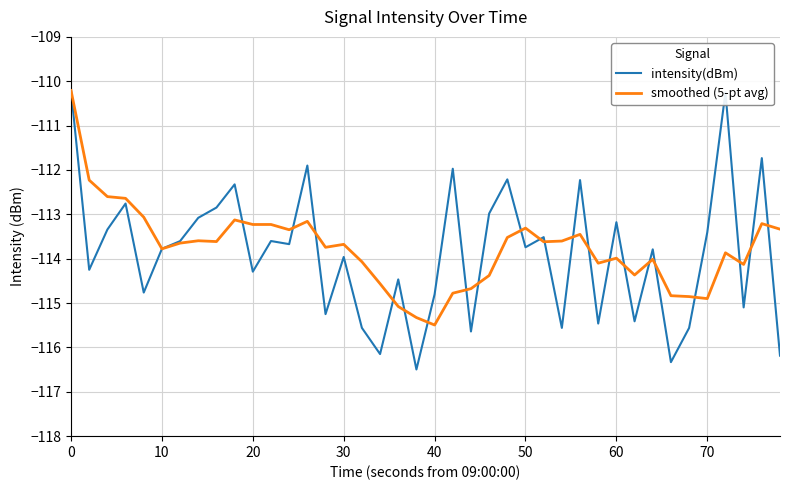

Which series has the largest total across all categories?

smoothed (5-pt avg)